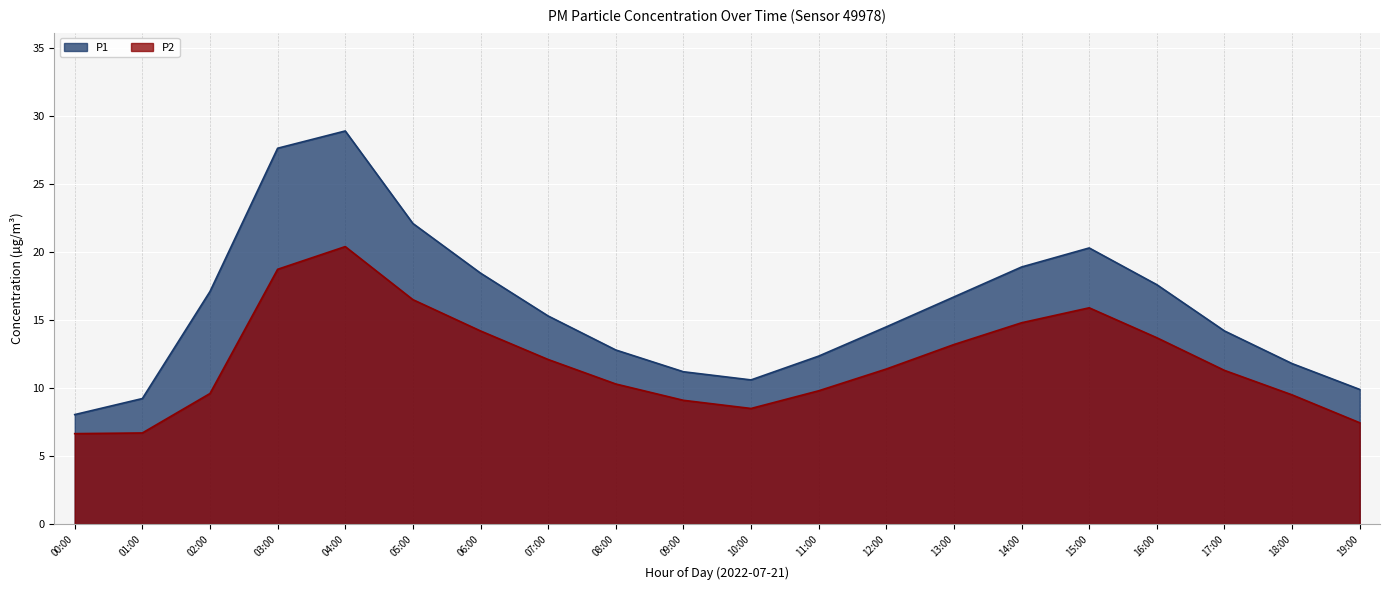

What is the sum of the P2 values at 12:00 and 03:00?

30.1